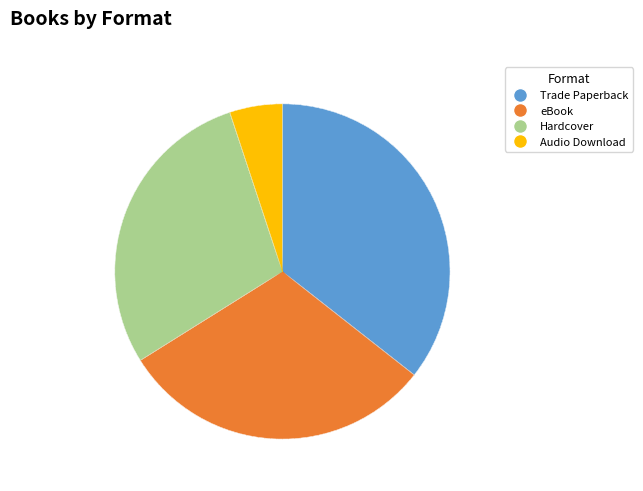

What percentage is NOT represented by Hardcover?

71.2%